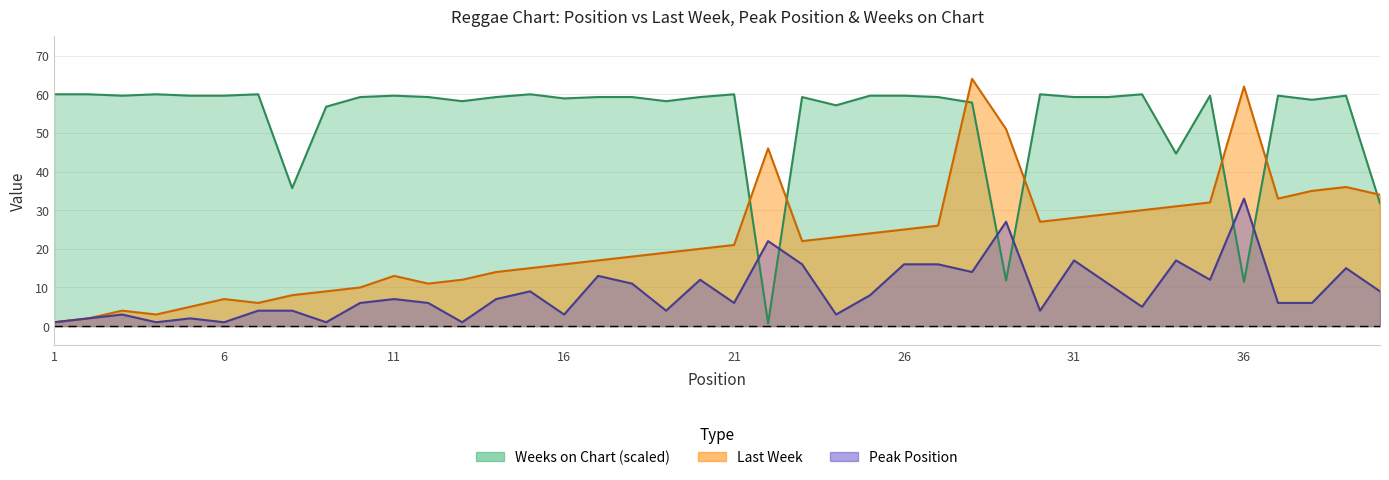

How many lines are shown in the chart?

3